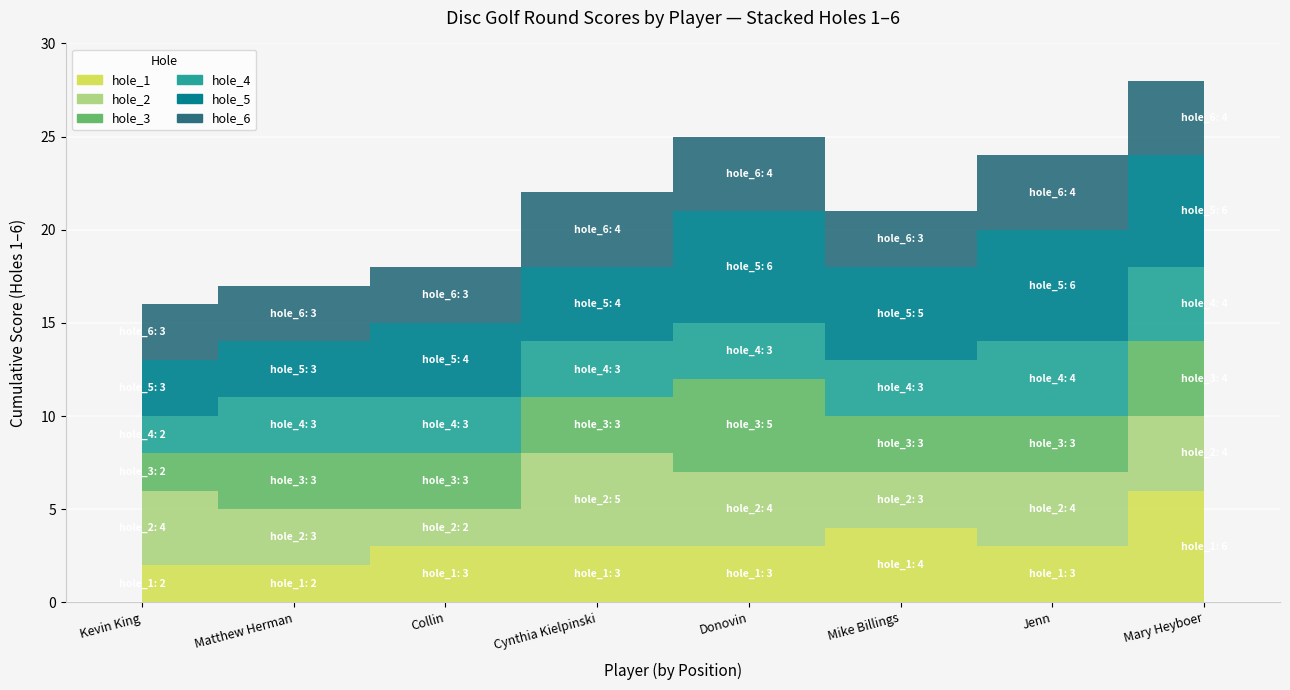

True or false: hole_3 and hole_4 intersect in this chart.

False